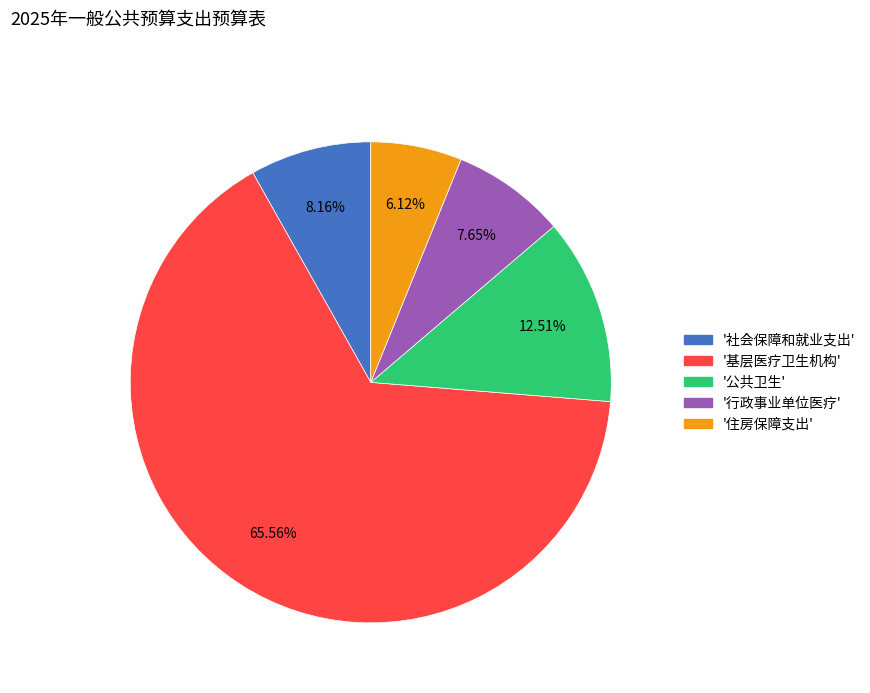

Does any single category account for the majority?

Yes